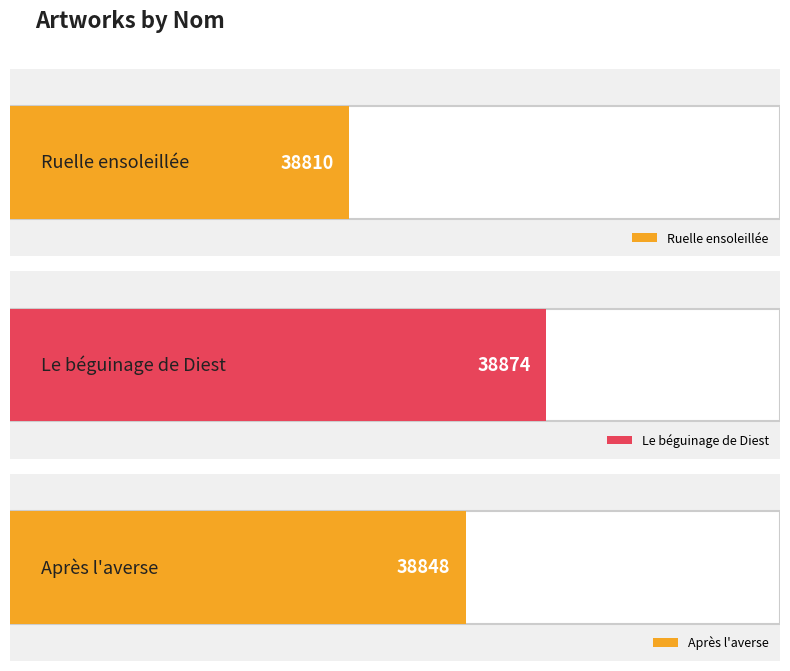

Count the values in the range 38810 to 38874.

3